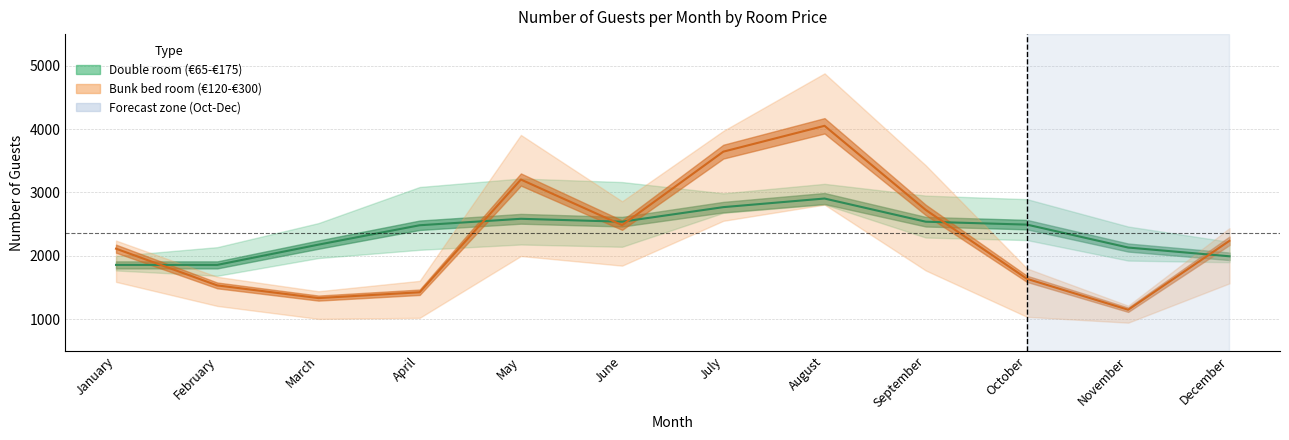

Which category has the highest value across all series?

August